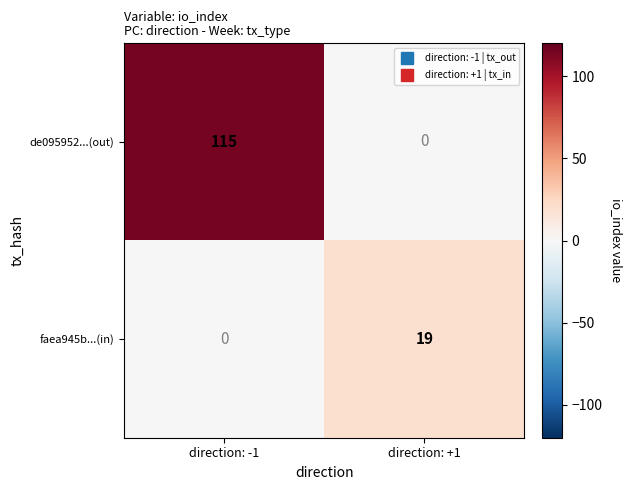

Count the number of data series in this chart.

2